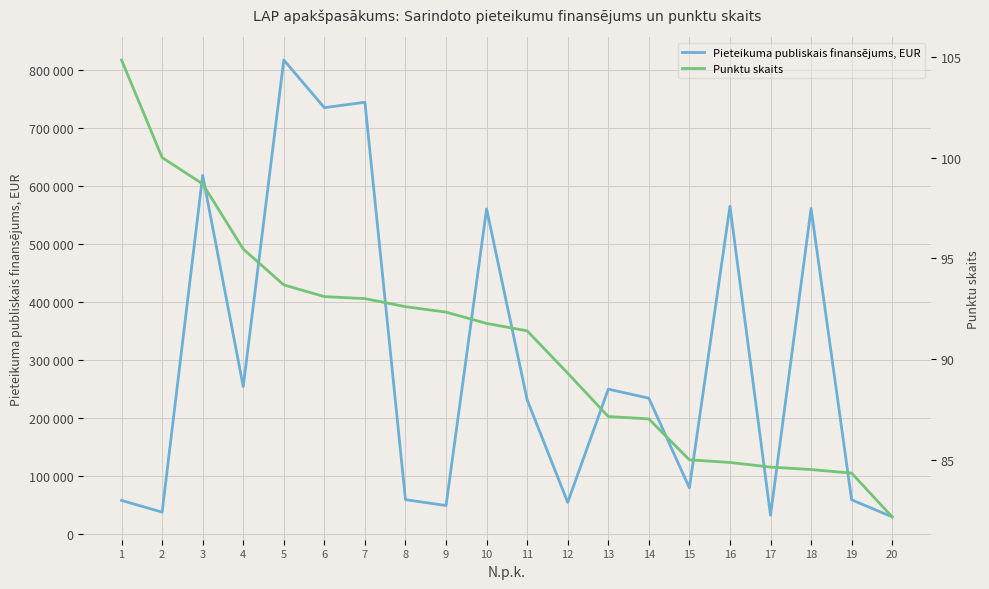

What is the sum of the Punktu skaits values at 2 and 13?

187.2